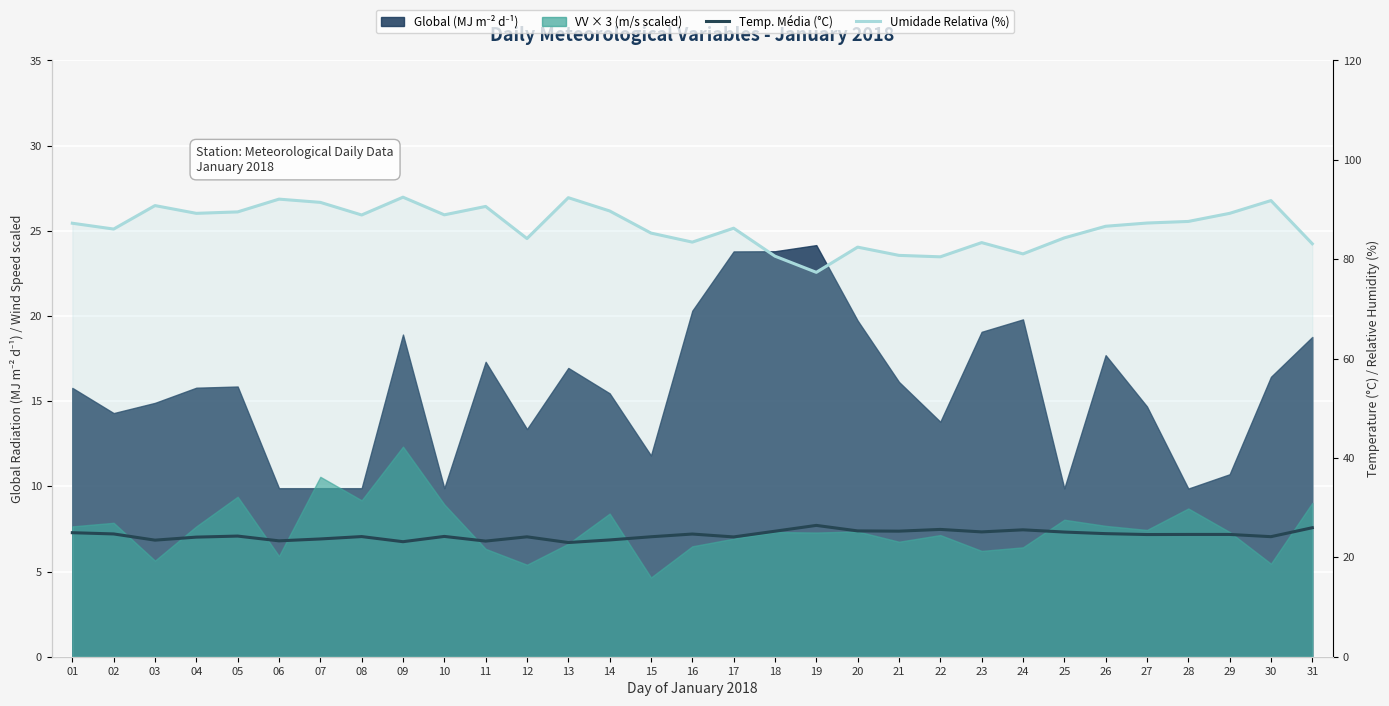

True or false: Temp. Média (°C) has more than 2 interior local peaks.

True